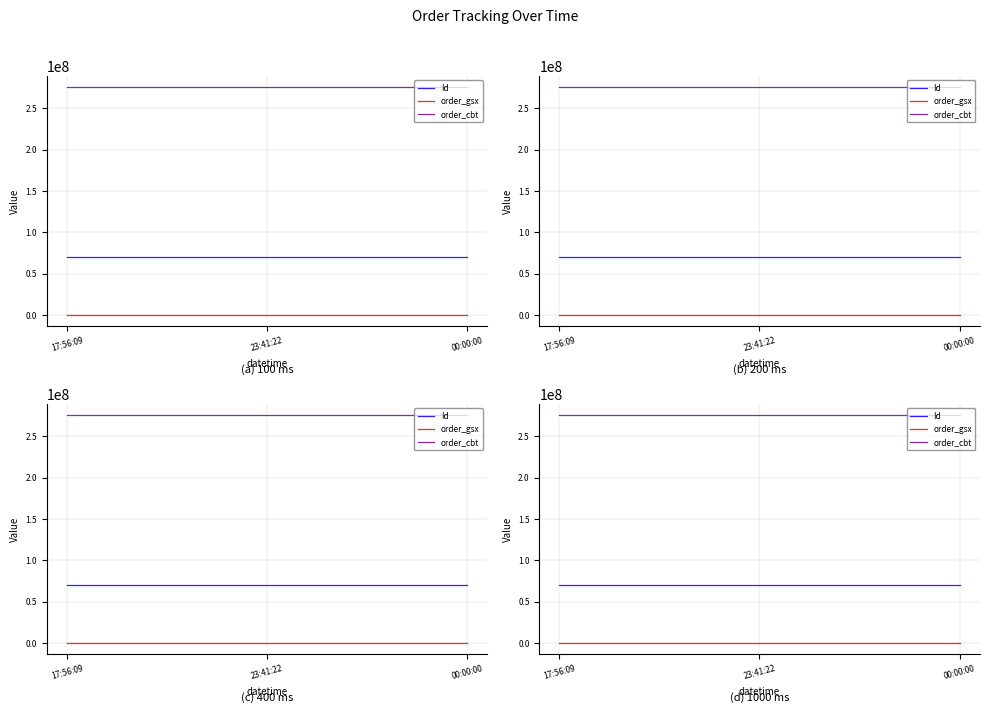

Reading right to left, transcribe all the data shown in this chart.

Id: 00:00:00=69888062.0	23:41:22=69888061.0	17:56:09=69888058.0
order_gsx: 00:00:00=556813.0	23:41:22=556813.0	17:56:09=556813.0
order_cbt: 00:00:00=274935112.0	23:41:22=274935112.0	17:56:09=274935112.0